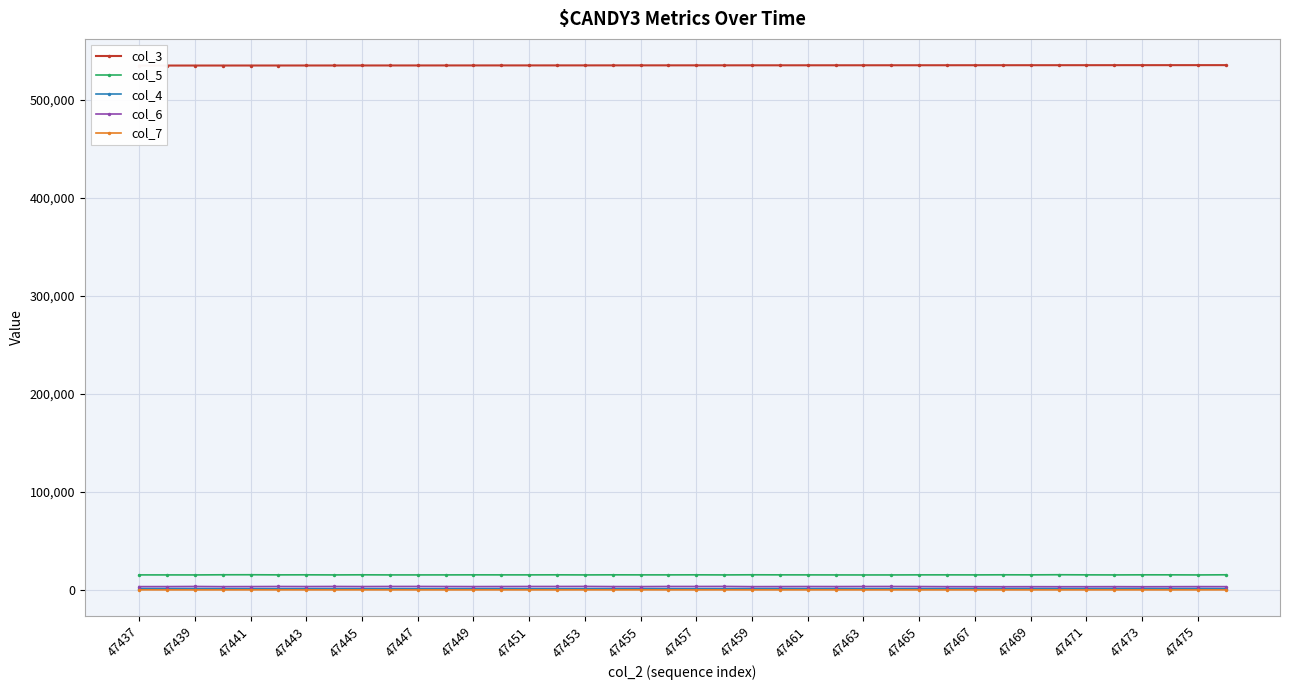

True or false: col_3 and col_6 cross at least once.

False